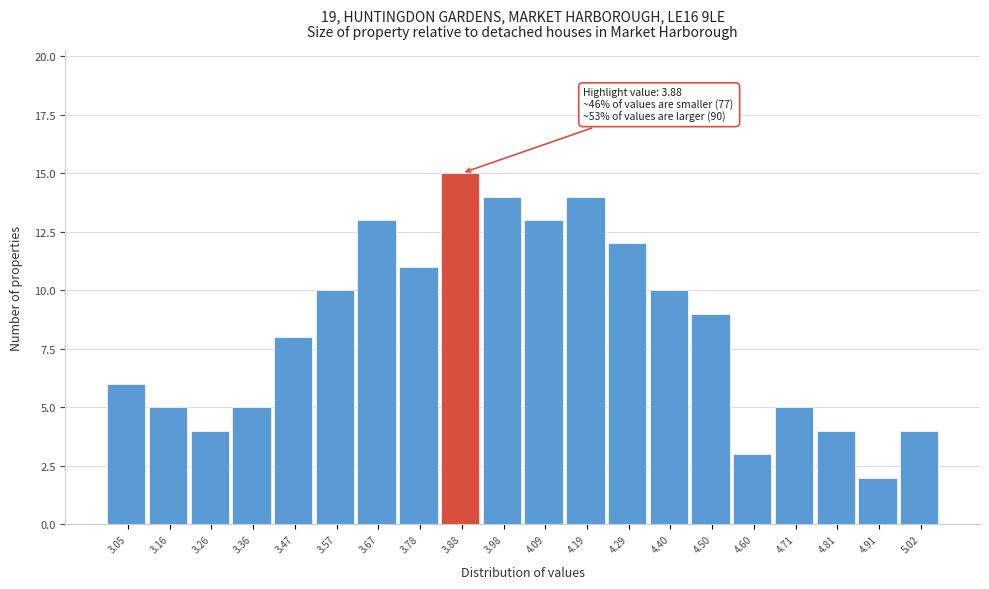

Over which range of the x-axis is the bar tallest?

3.82 to 3.94